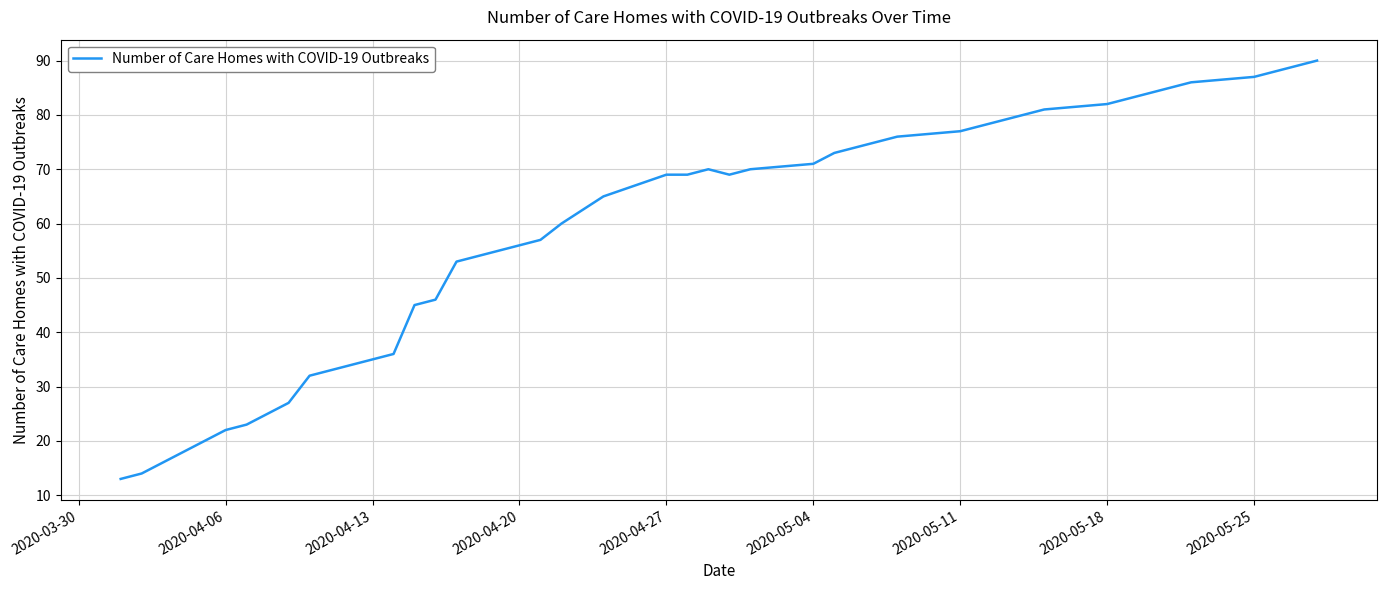

What is the maximum value shown in the chart?

90